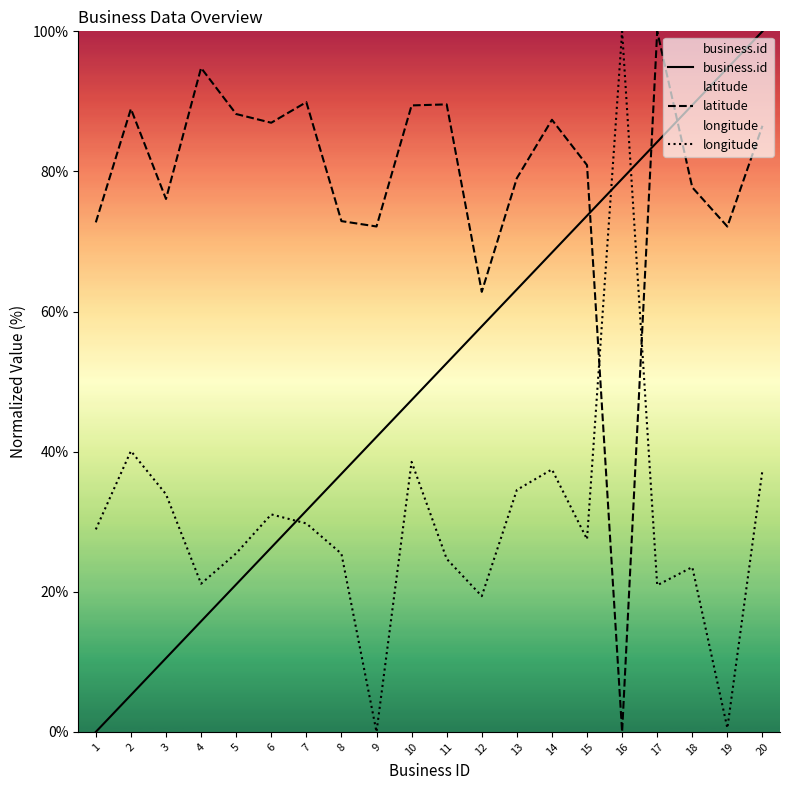

How many lines are shown in the chart?

3